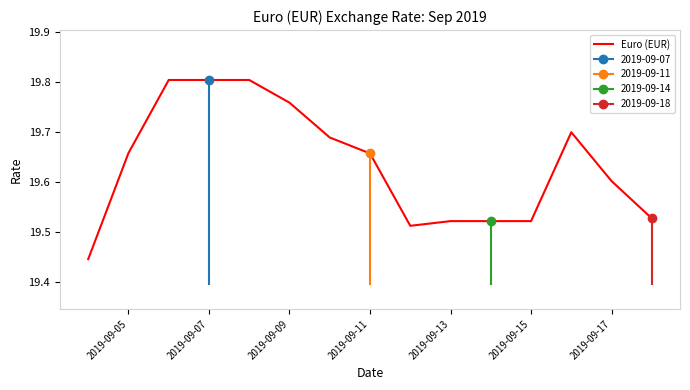

True or false: there are more than 2 points higher than both neighbors.

False